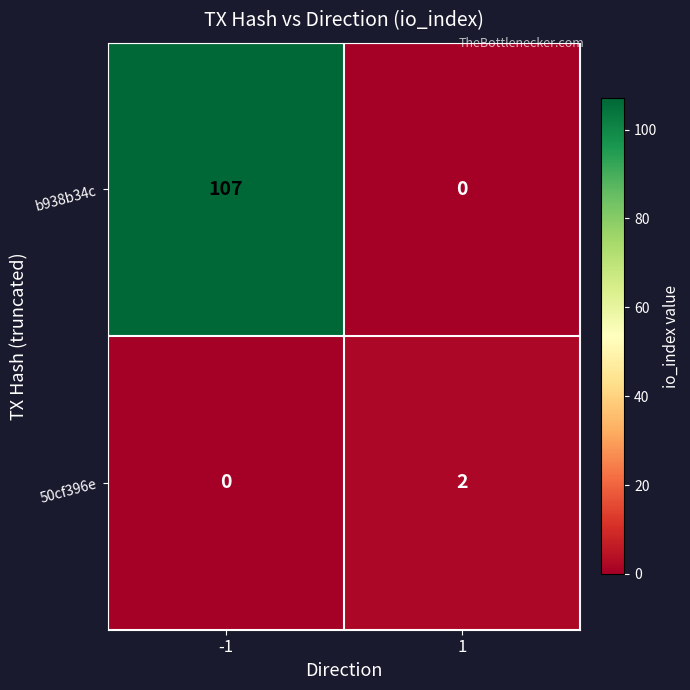

Reading left to right, transcribe all the data shown in this chart.

b938b34c: 107	0
50cf396e: 0	2